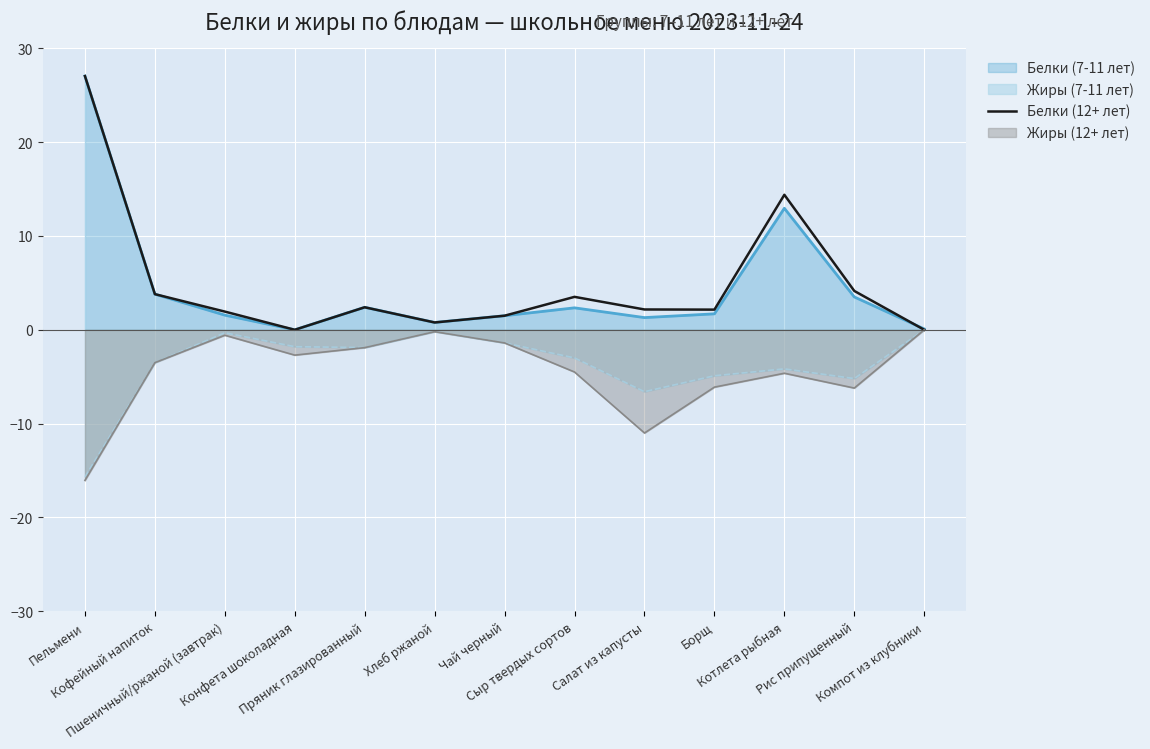

What is the ratio of the value at Котлета рыбная to the value at Салат из капусты?

6.6